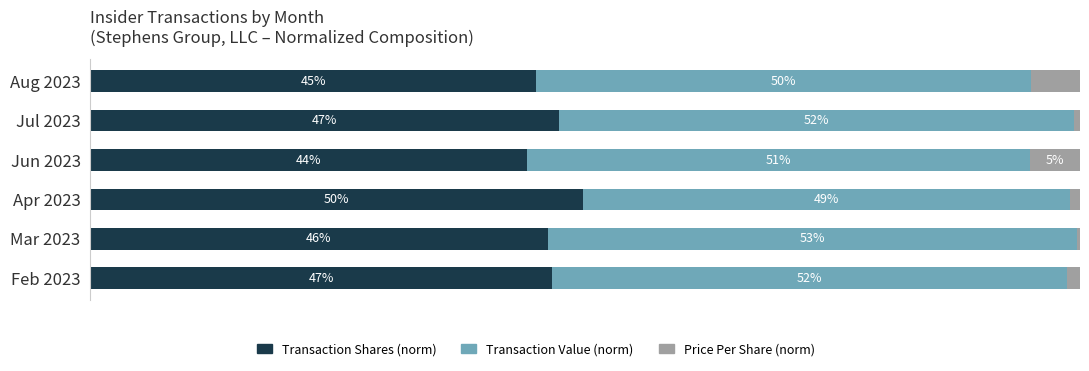

Which category has the highest value in the Transaction Shares (norm) series?

Apr 2023